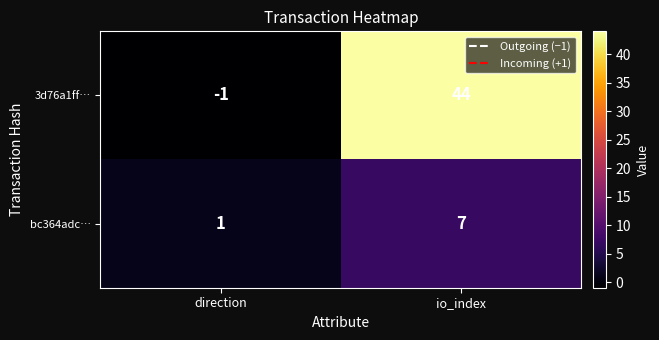

What is the approximate value of 3d76a1ff… at io_index, to the nearest 10?

40